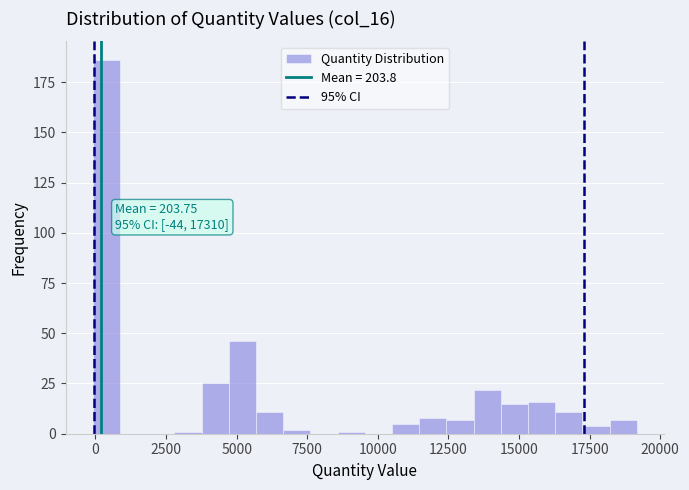

Around what value on the x-axis is the tallest bar? Give the approximate position of its centre, as read against the axis.

500